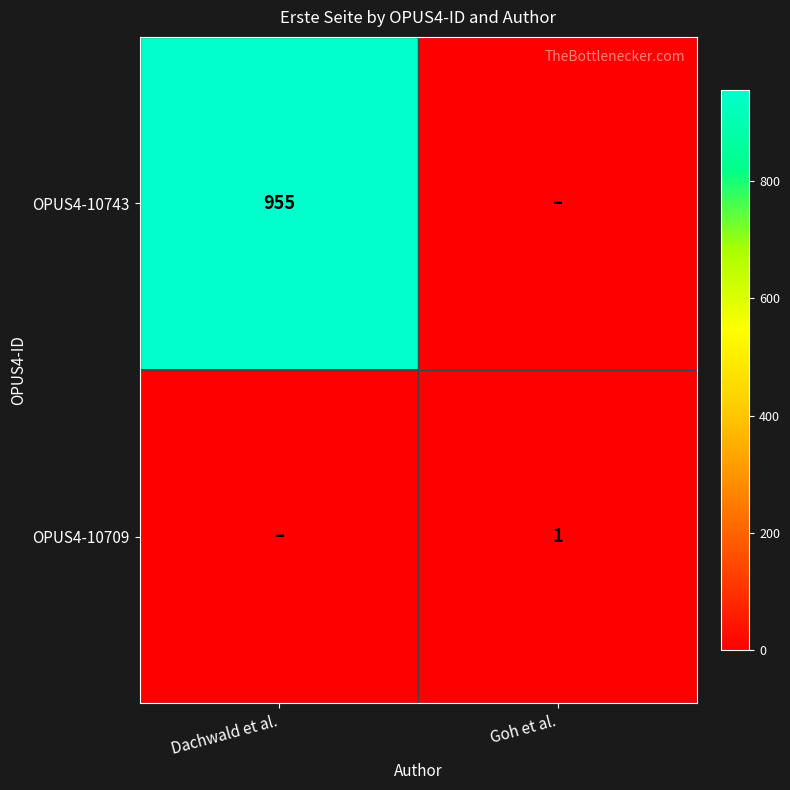

What is the spread (max minus min) of values at Dachwald et al.?

955